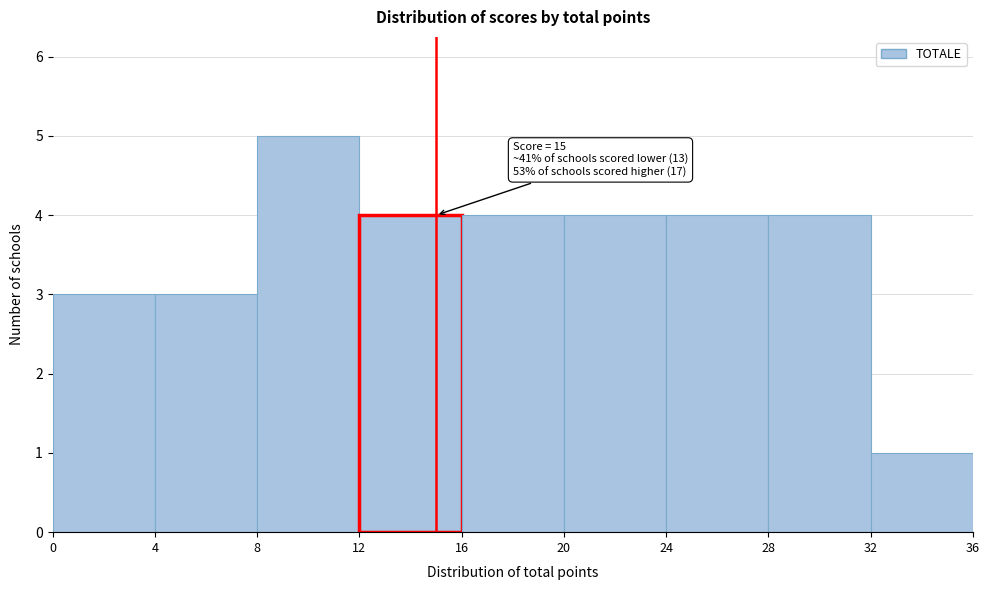

Over which range of the x-axis is the bar tallest?

8 to 12